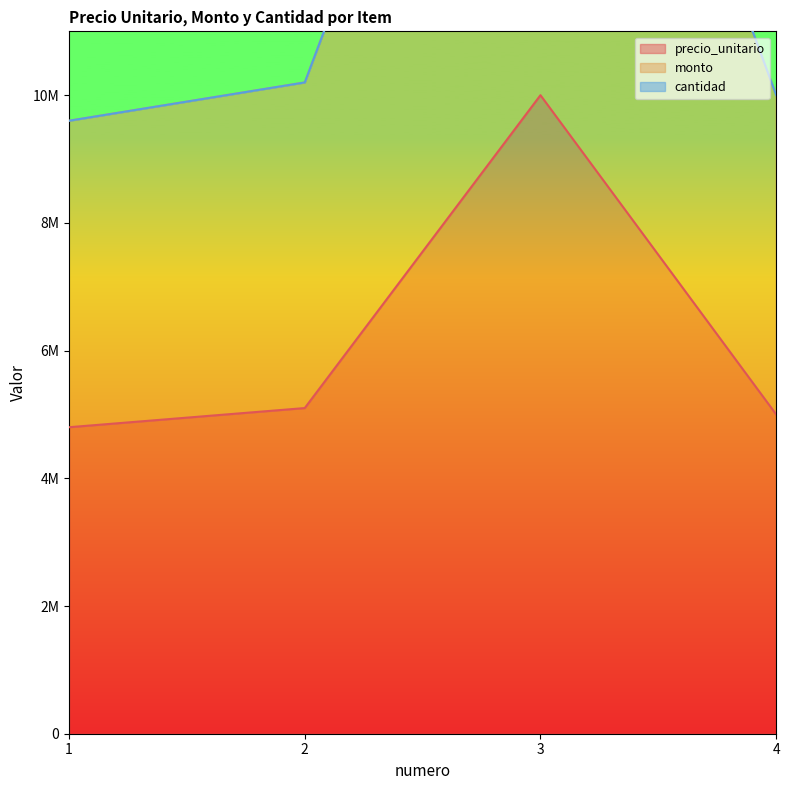

Which has a higher value, 4 or 2?

2